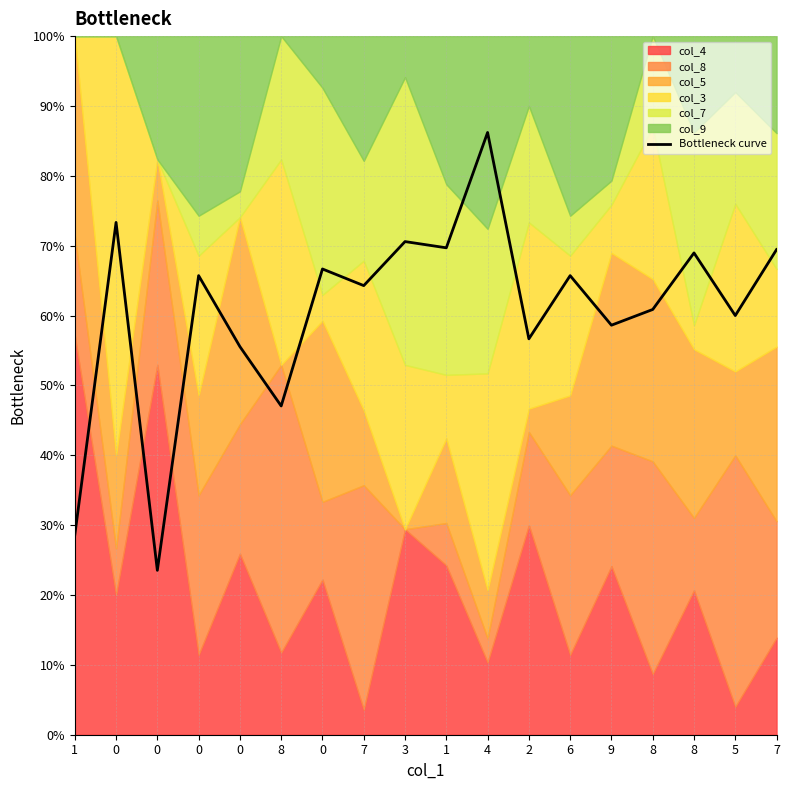

List the labels in order of value, largest first.

4, 0, 3, 1, 7, 8, 0, 0, 6, 7, 8, 5, 9, 2, 0, 8, 1, 0